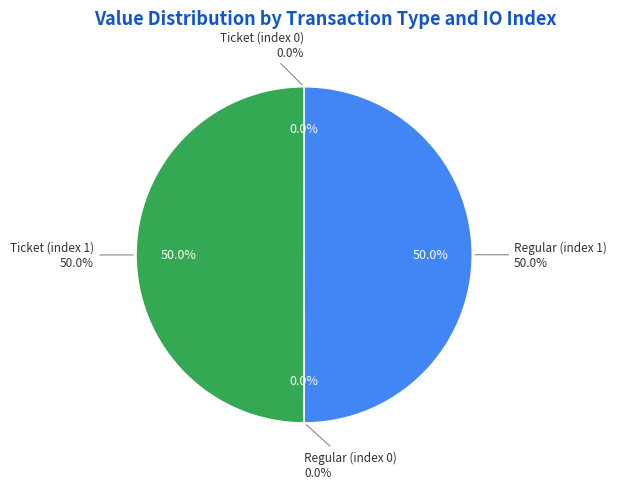

The Ticket (index 0) slice represents 0% of the pie. True or false?

True